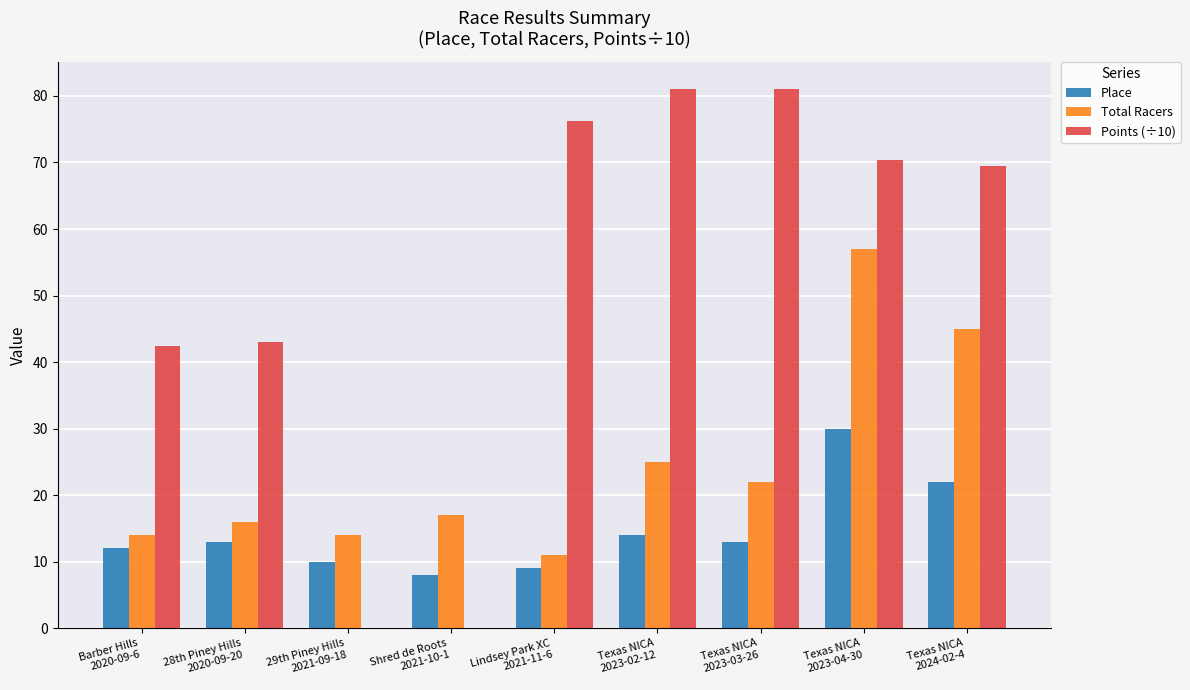

What is the maximum value for Total Racers?

57.0